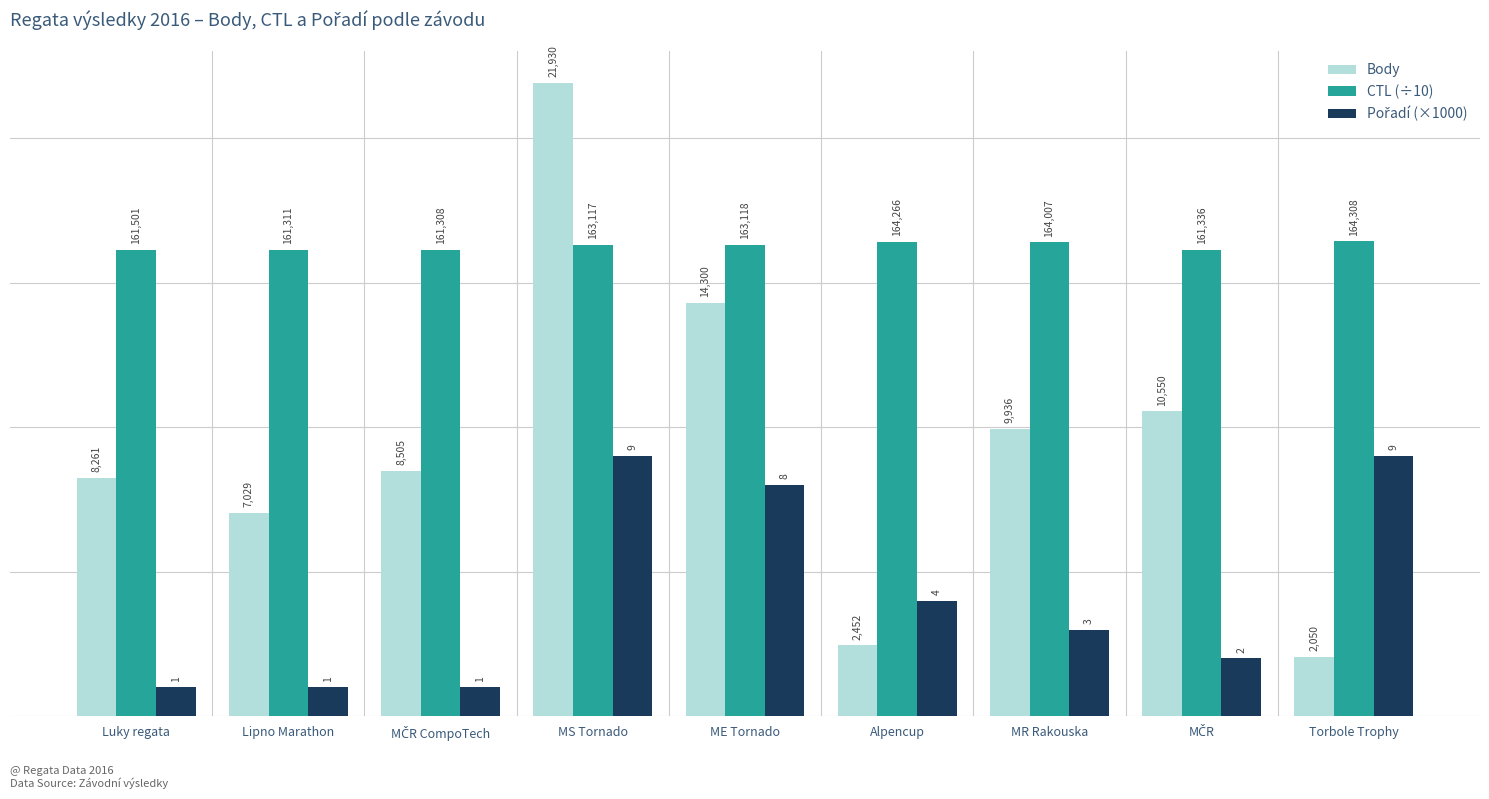

Is it true that Body equals 7029.0 at Lipno Marathon?

True